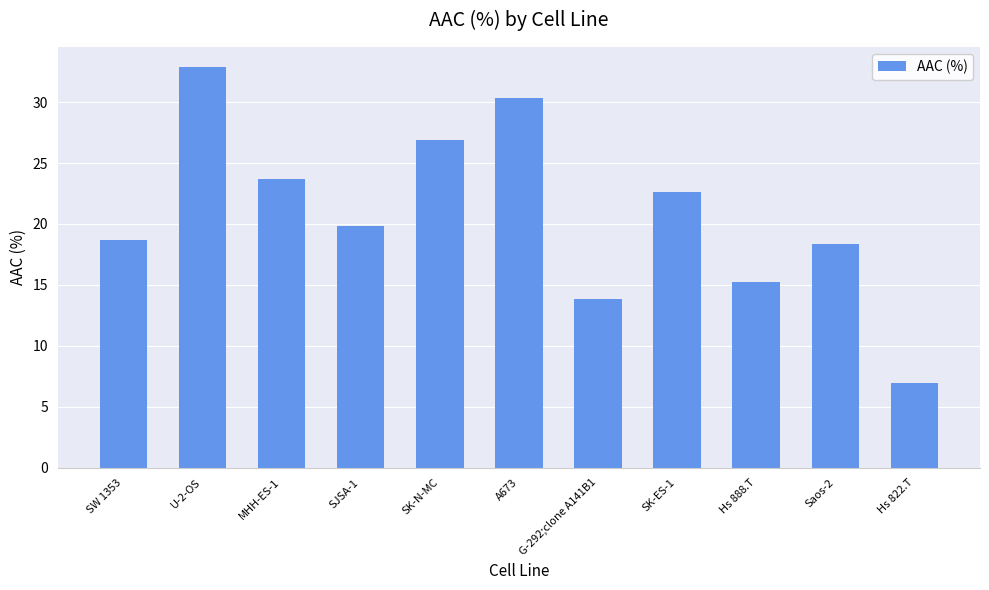

At which label is the value closest to 19?

SW 1353